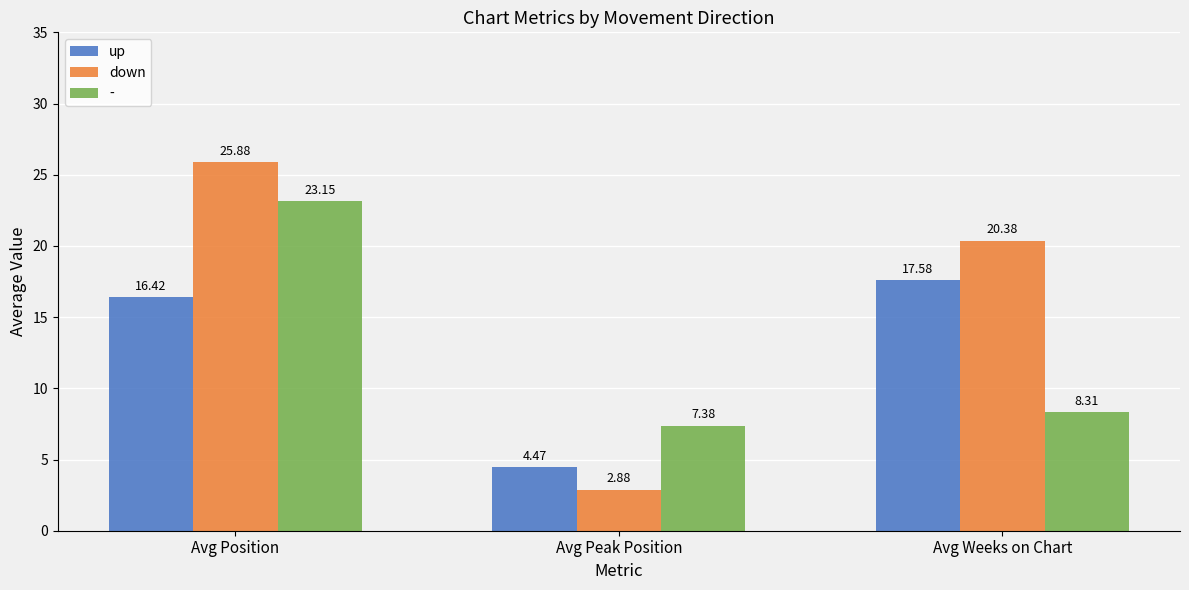

Which category has the highest value in the down series?

Avg Position